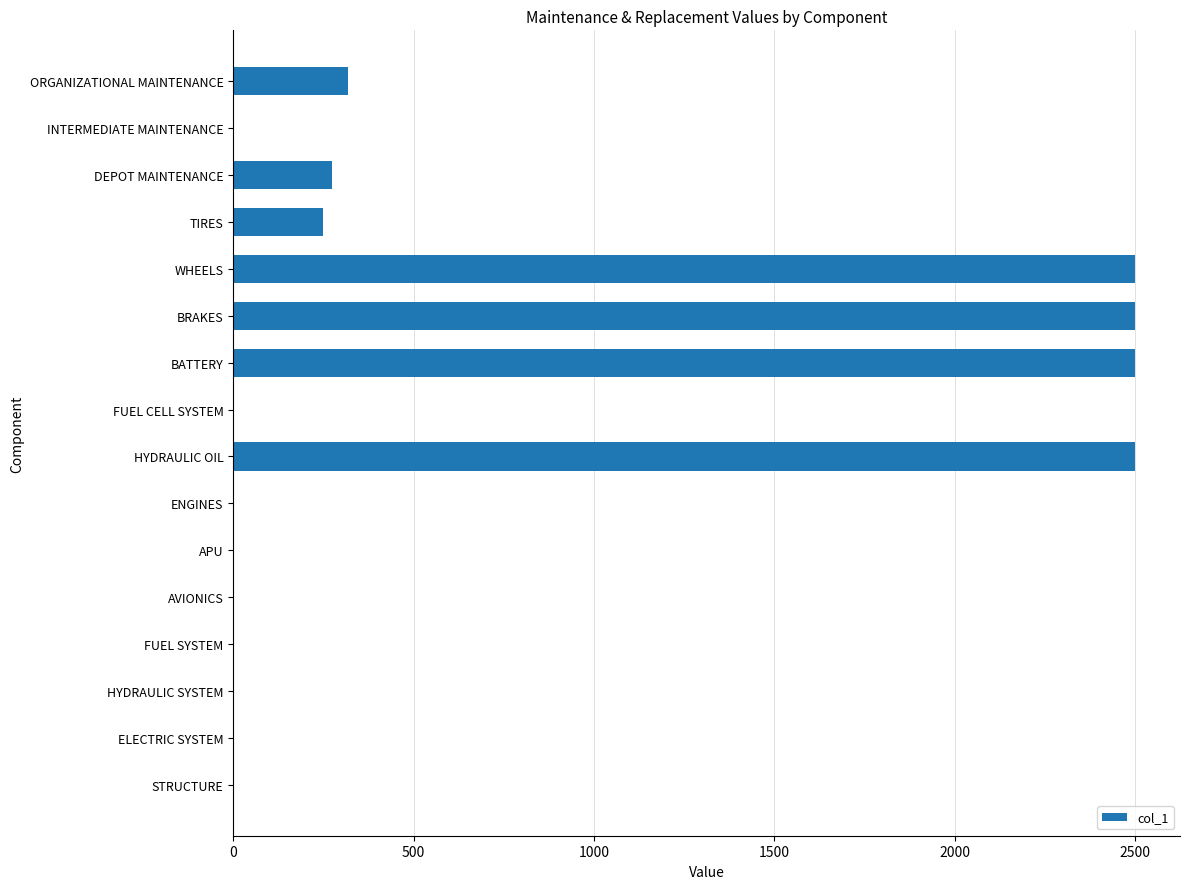

How many distinct data groups are displayed?

1